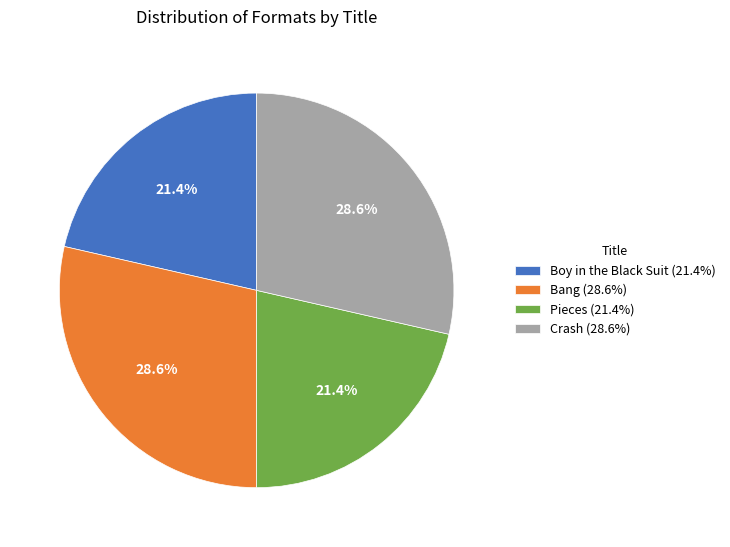

Which has a higher value, Boy in the Black Suit or Bang?

Bang